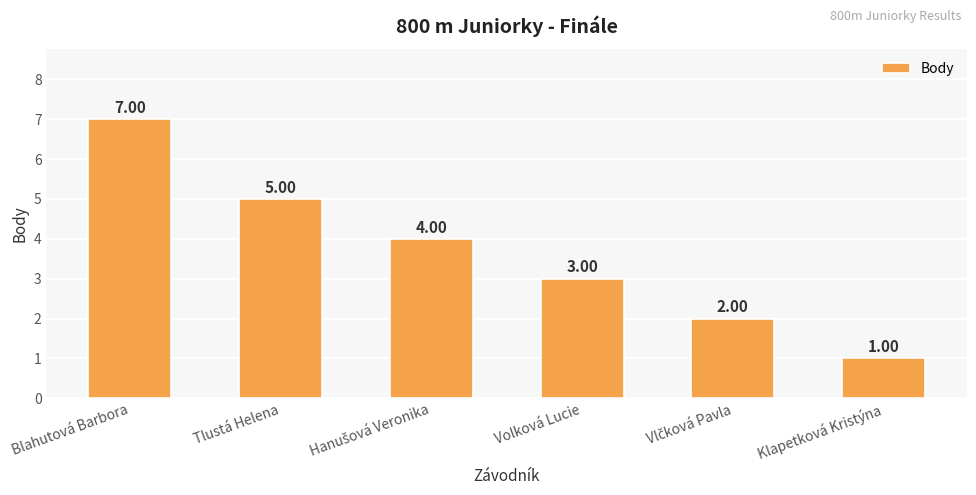

Which has a higher value, Tlustá Helena or Volková Lucie?

Tlustá Helena